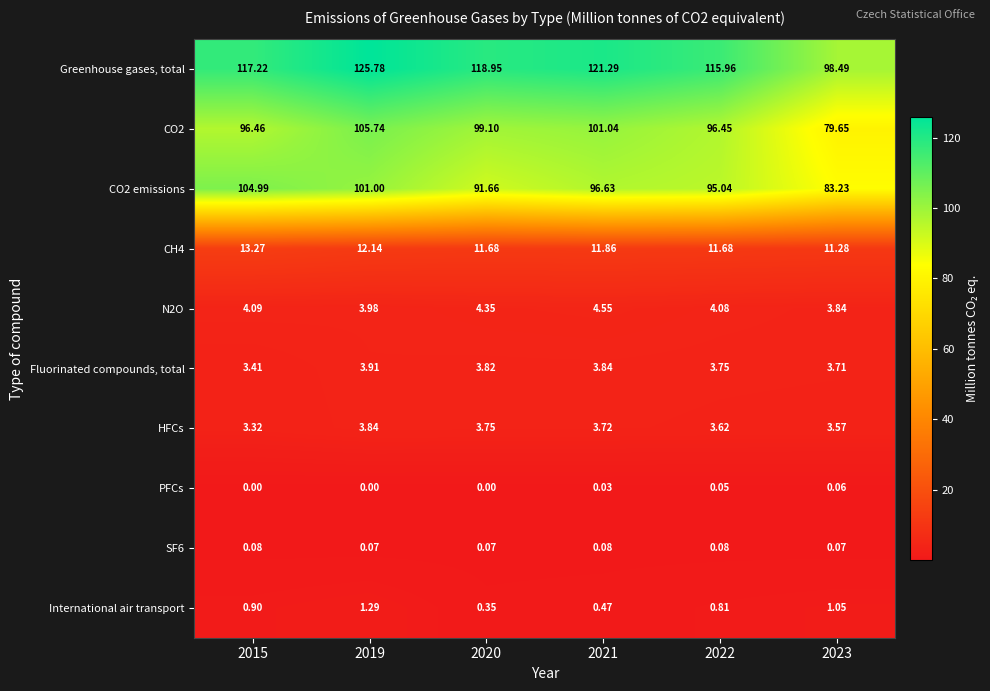

At 2022, list the series in order from largest to smallest.

Greenhouse gases, total, CO2, CO2 emissions, CH4, N2O, Fluorinated compounds, total, HFCs, International air transport, SF6, PFCs